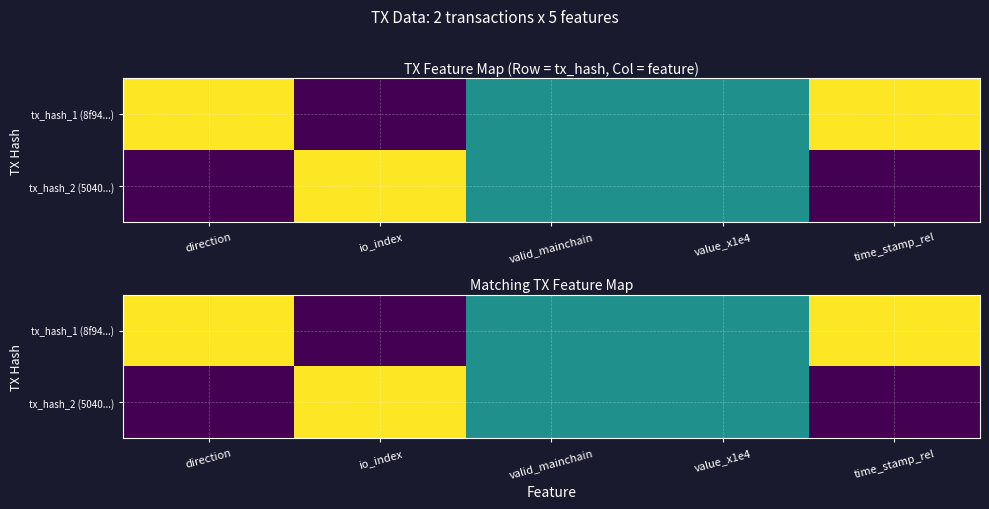

How many categories are shown in the chart?

5